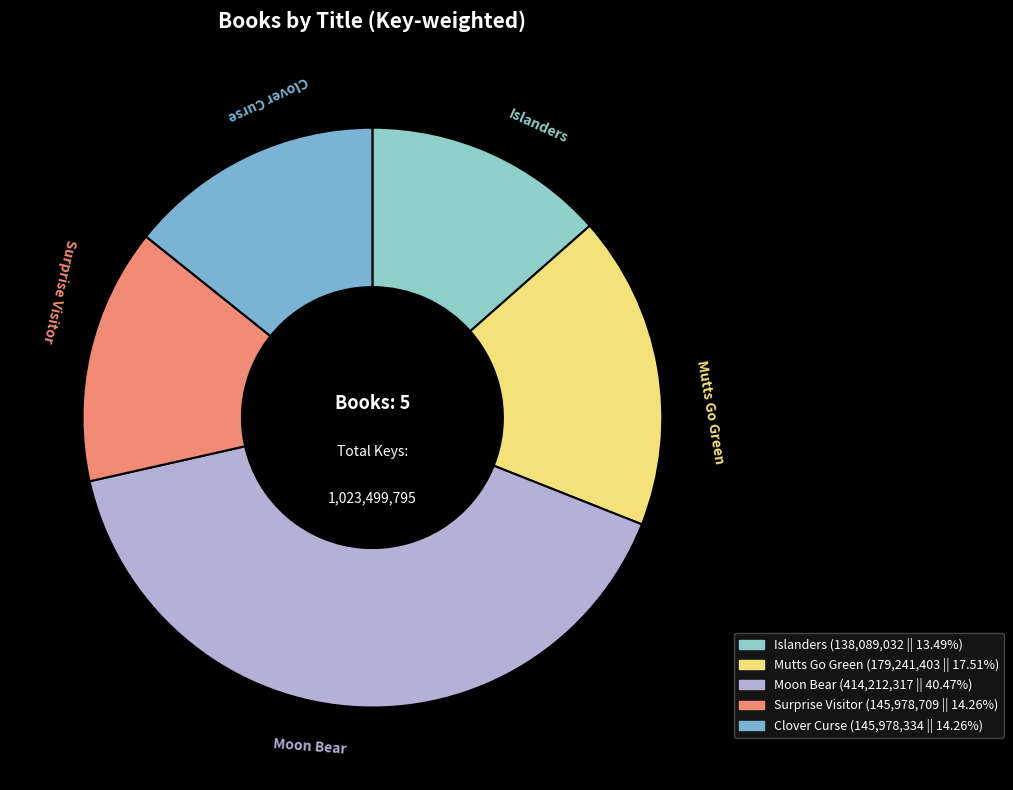

How many segments does this pie chart have?

5